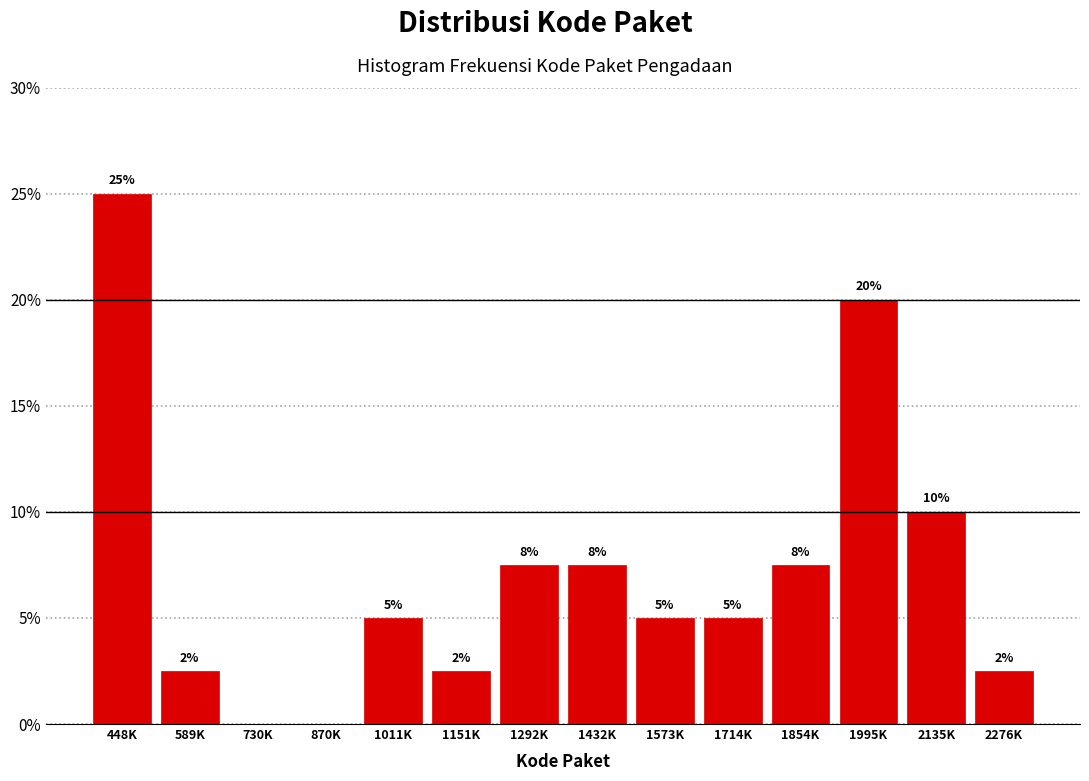

What is the greatest value displayed?

25.0